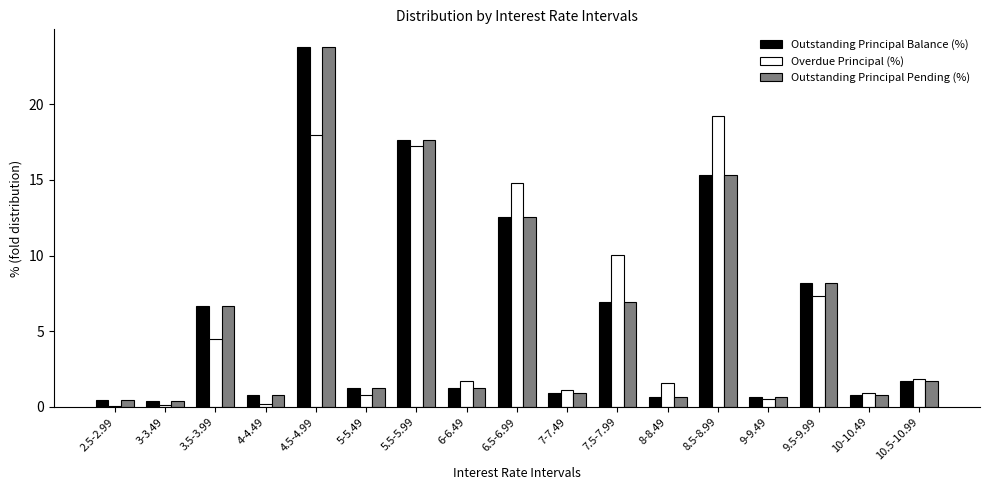

What is the sum of all Outstanding Principal Pending (%) values?

100.0